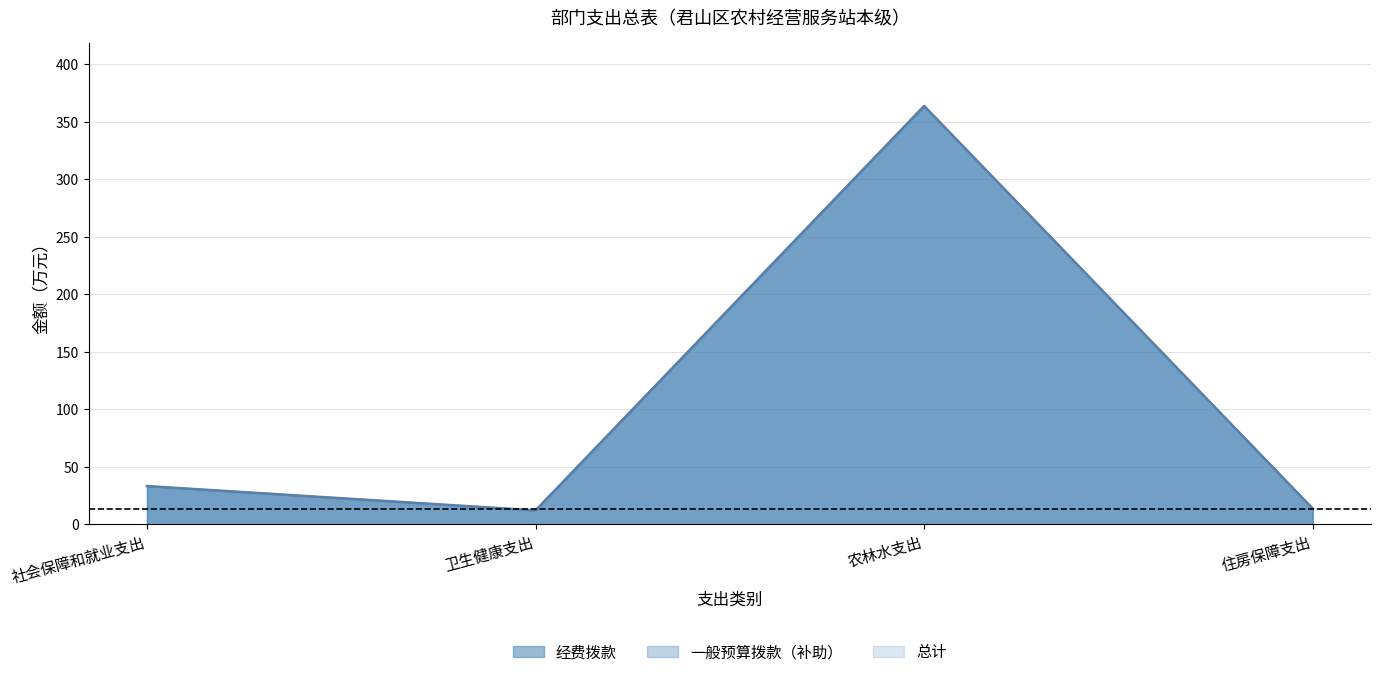

Which label corresponds to the smallest value in the chart?

卫生健康支出